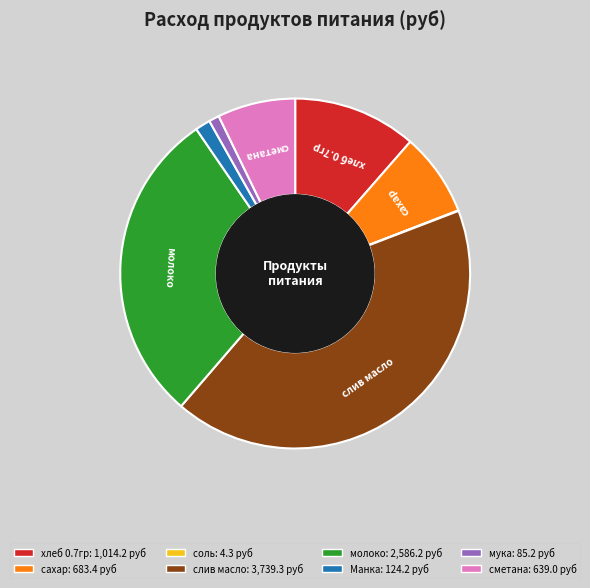

Is there a majority slice in this chart?

No